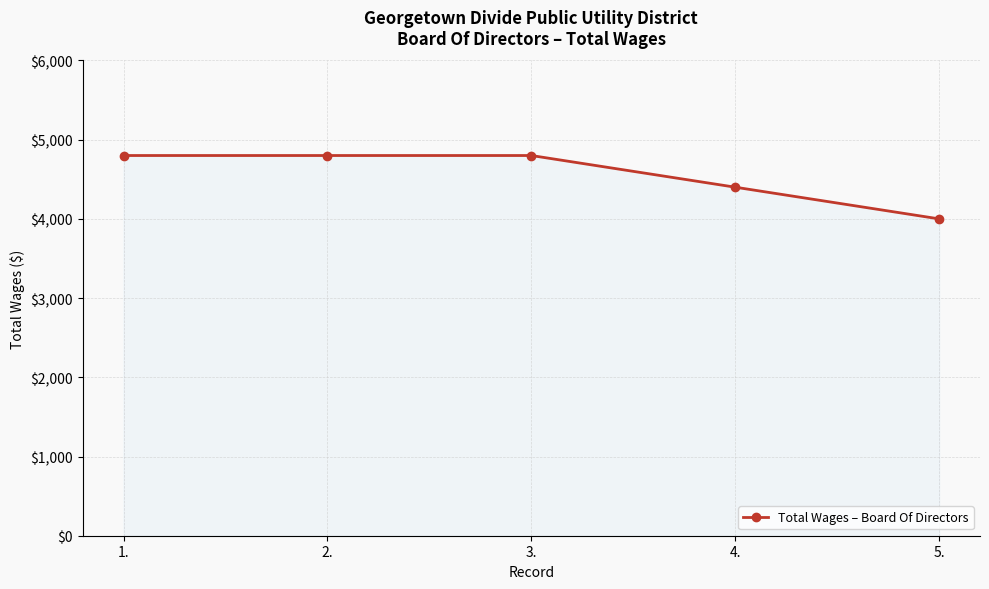

What is the minimum value shown in the chart?

4000